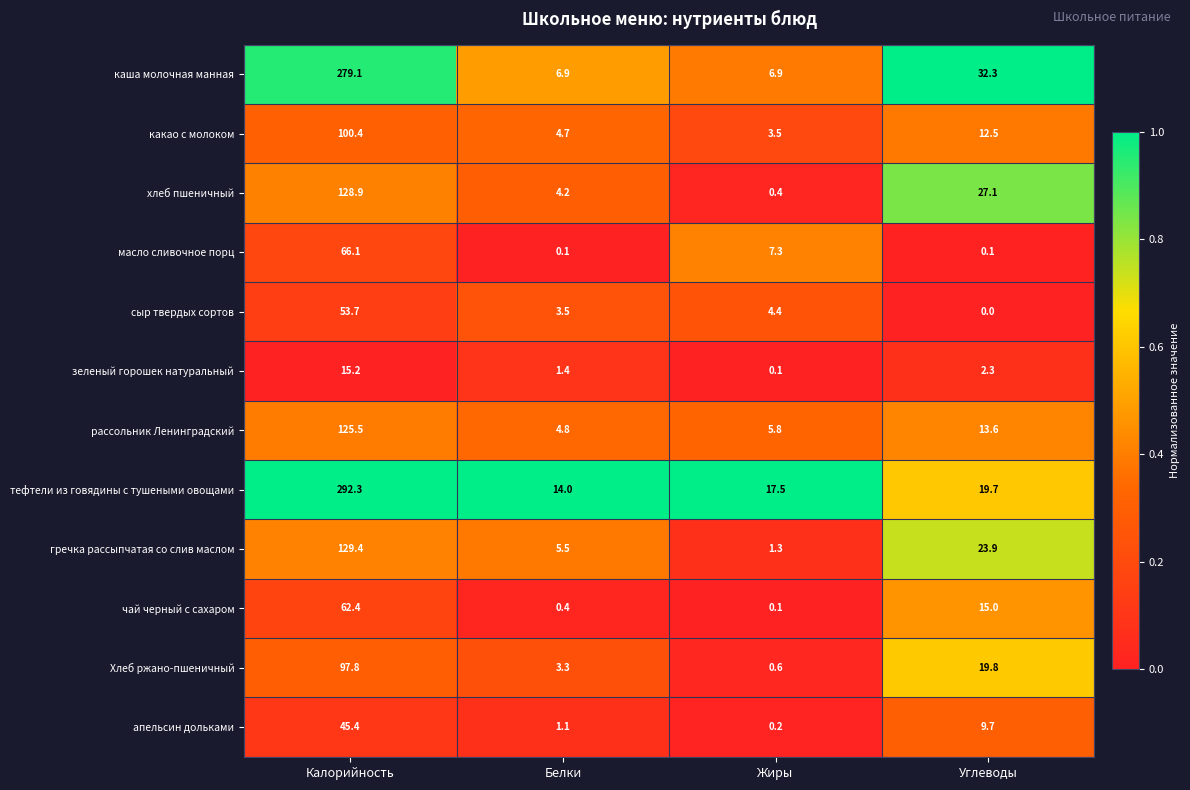

At which label does Хлеб ржано-пшеничный reach its minimum?

Жиры